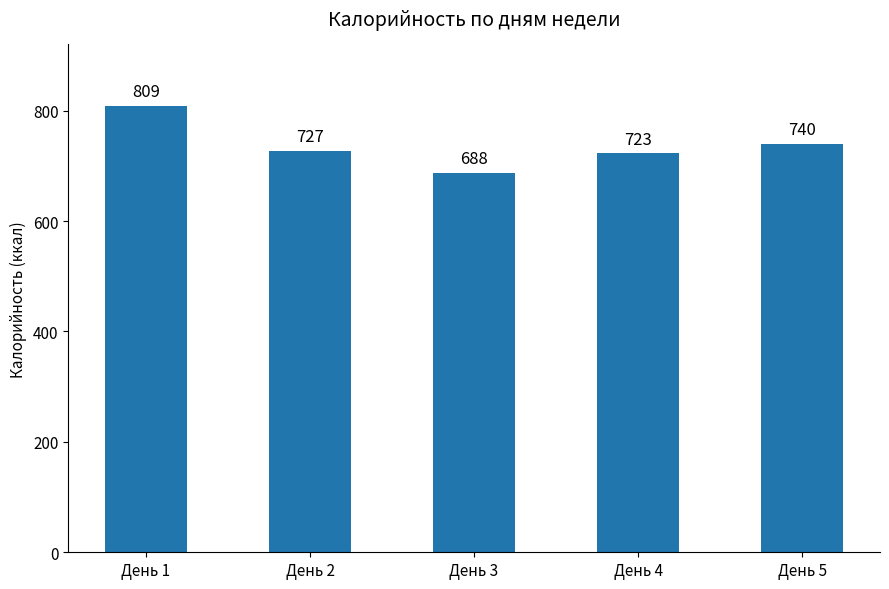

The chart shows a value of 809 at День 1. True or false?

True